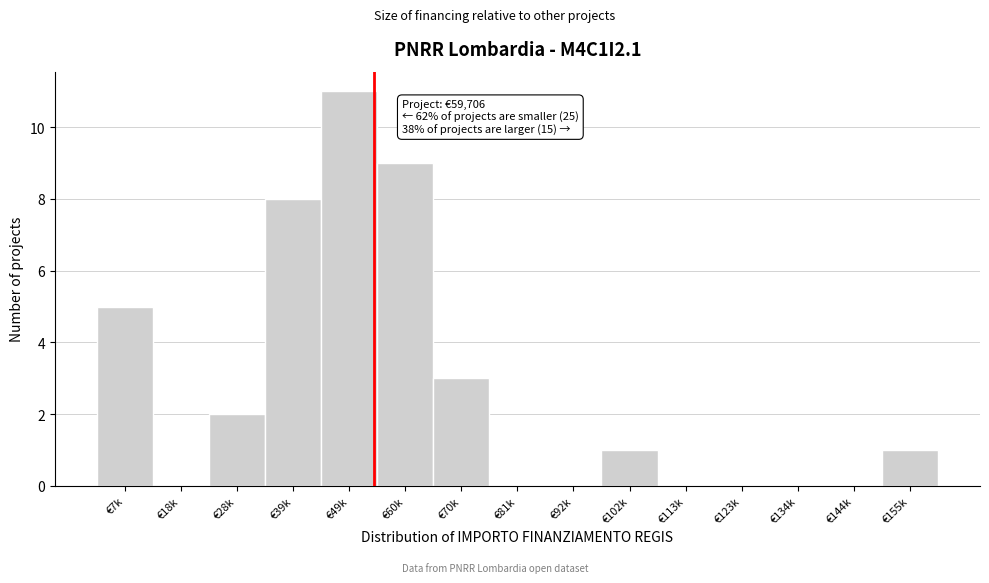

Reading right to left, transcribe all the data shown in this chart.

€155k=1	€144k=0	€134k=0	€123k=0	€113k=0	€102k=1	€92k=0	€81k=0	€70k=3	€60k=9	€49k=11	€39k=8	€28k=2	€18k=0	€7k=5